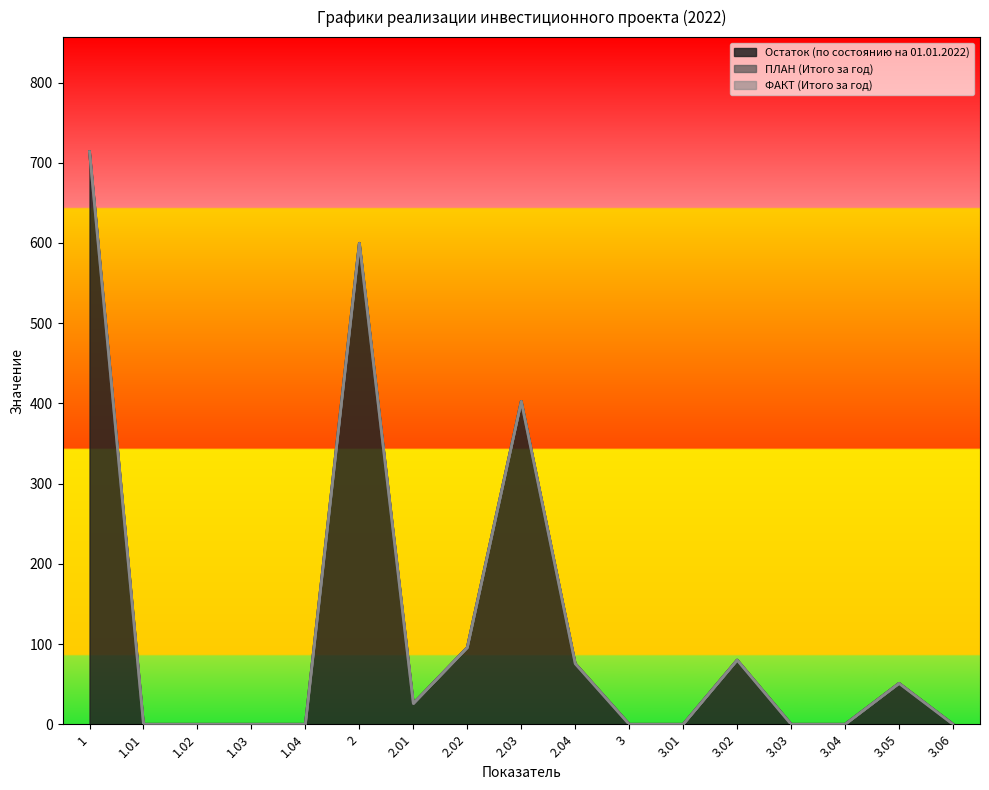

Between 2 and 1.04, which is larger?

2